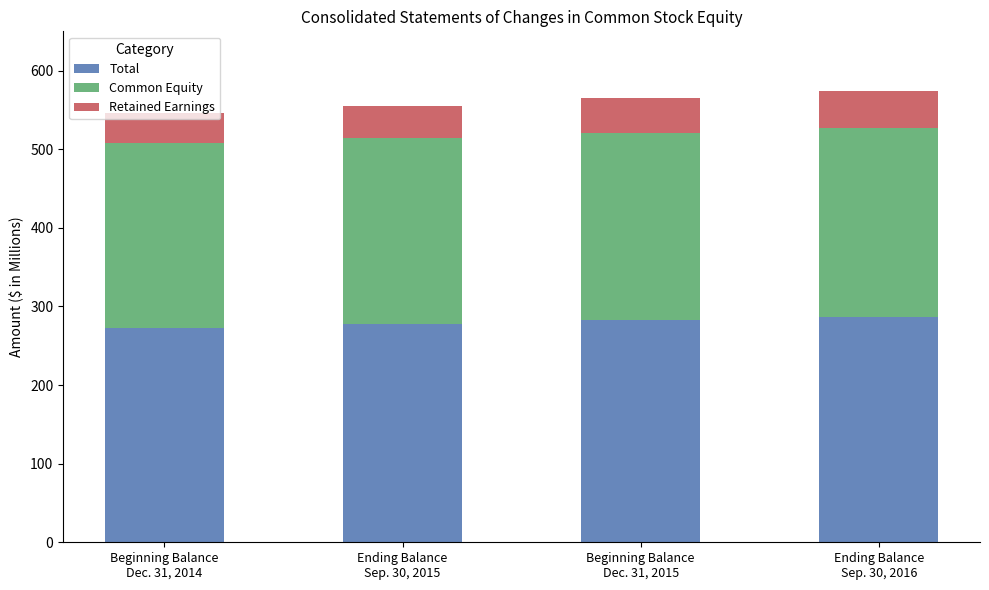

What is the minimum value for Total?

273.1